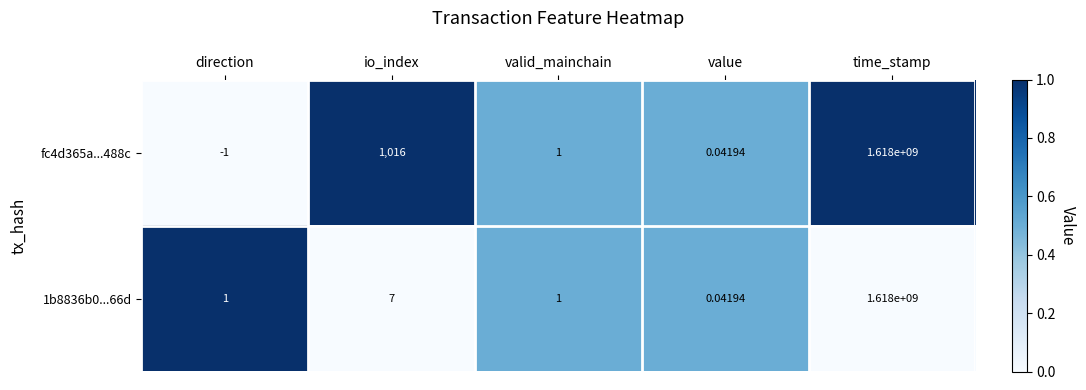

How many distinct data groups are displayed?

2